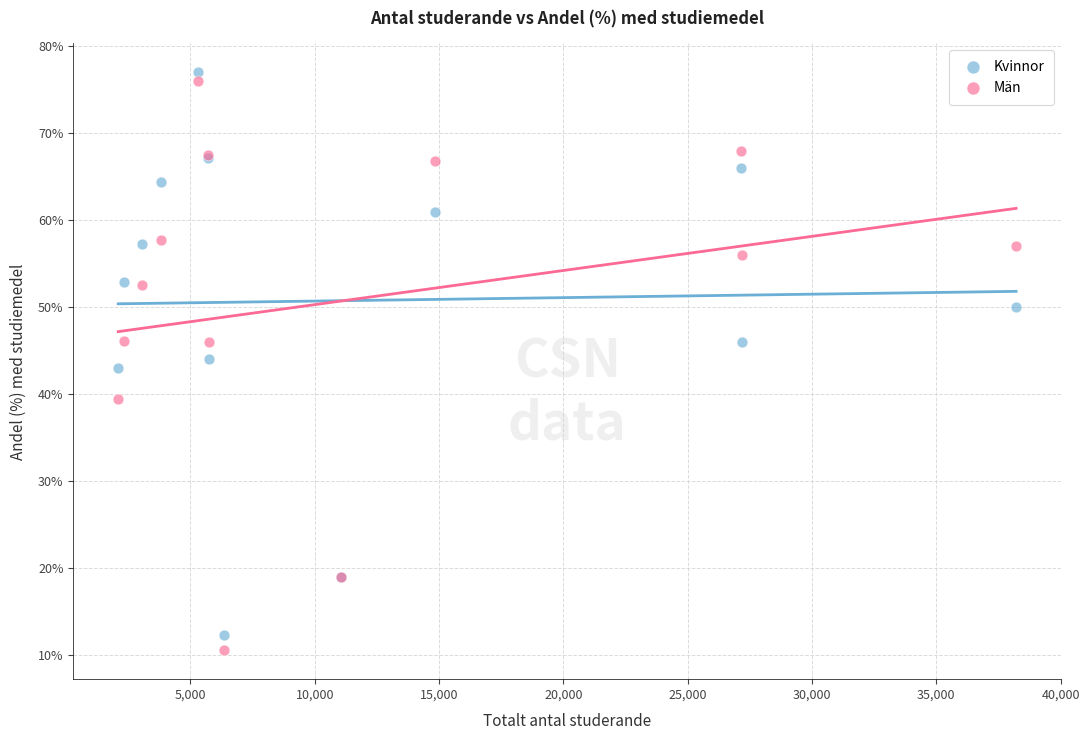

What is the X range (max minus min) for the scatter plot?

36111.0